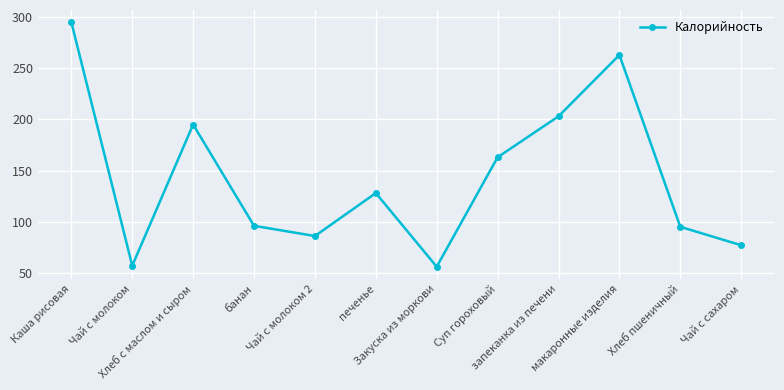

What is the maximum value shown in the chart?

295